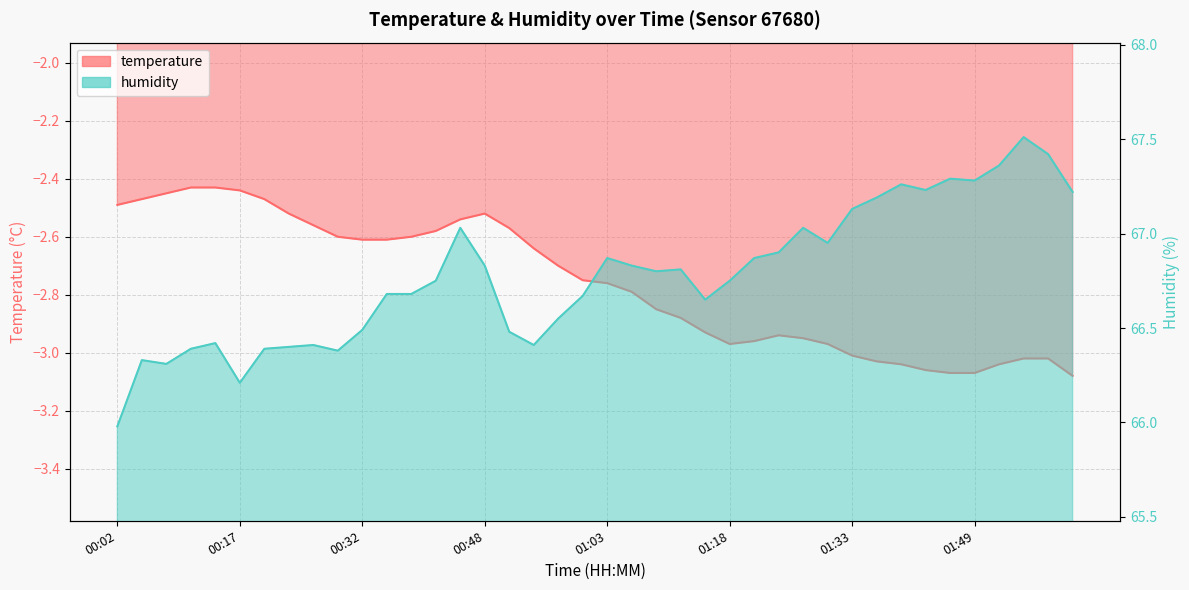

True or false: temperature has more than 1 interior local peaks.

True